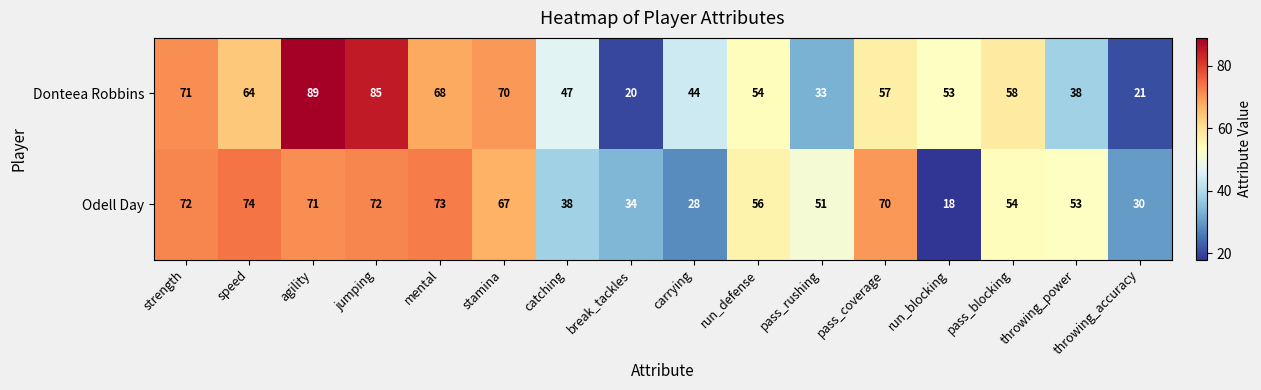

Read the Odell Day value at catching, to the nearest 10.

40